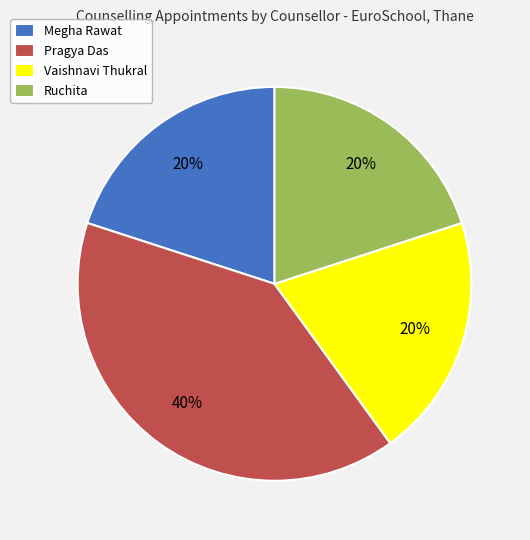

Is the sum of Megha Rawat and Vaishnavi Thukral greater than half?

No